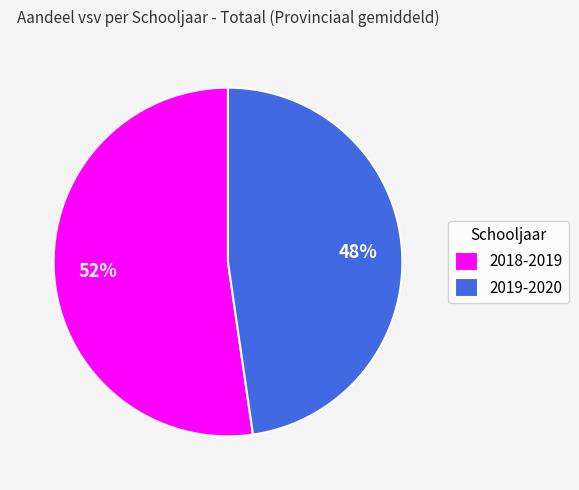

What percentage is the 2019-2020 slice, to the nearest percent?

48%